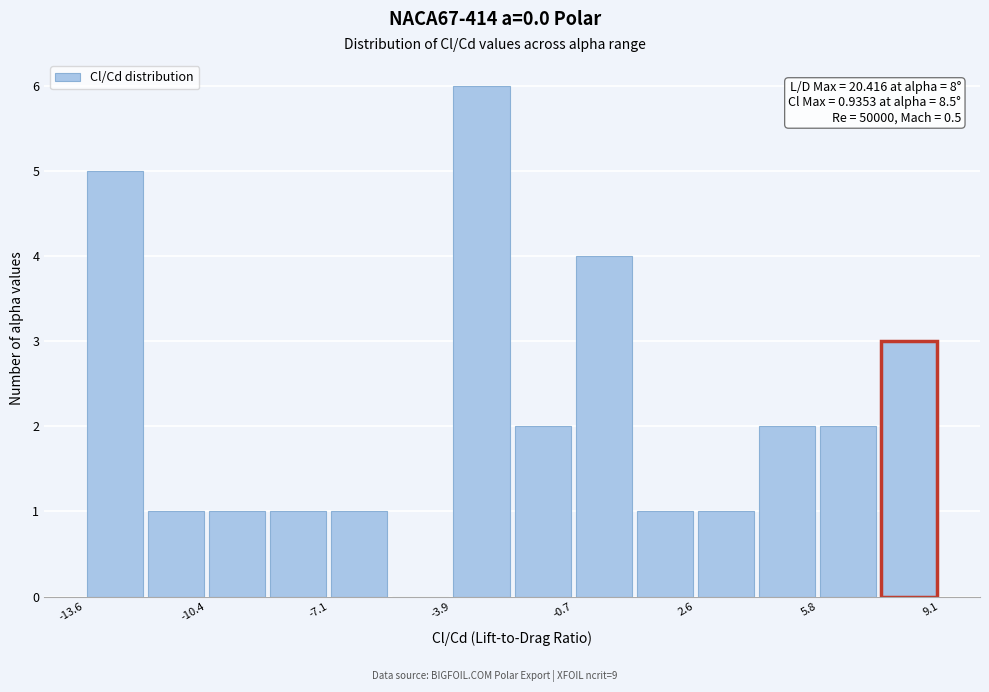

Read against the x-axis, roughly where is the centre of the tallest bar?

-3.0